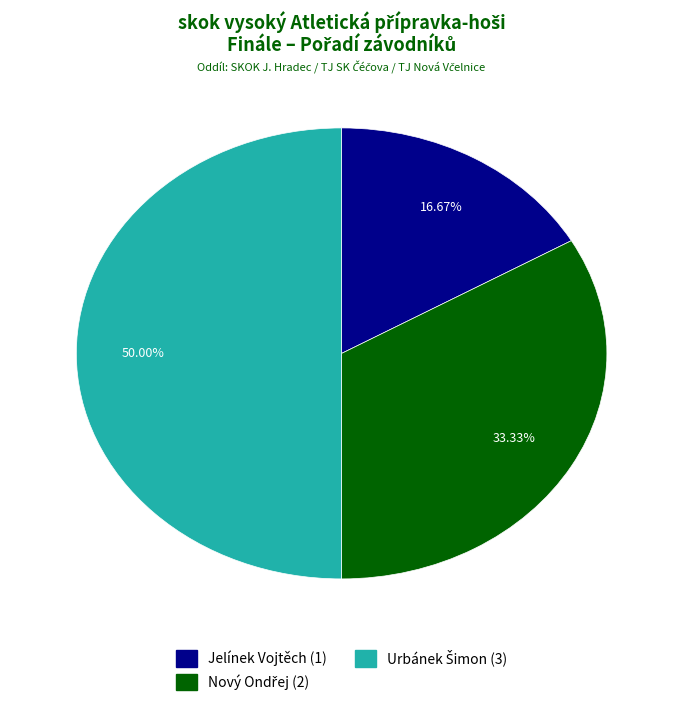

What is the smallest slice in the pie chart?

Jelínek Vojtěch